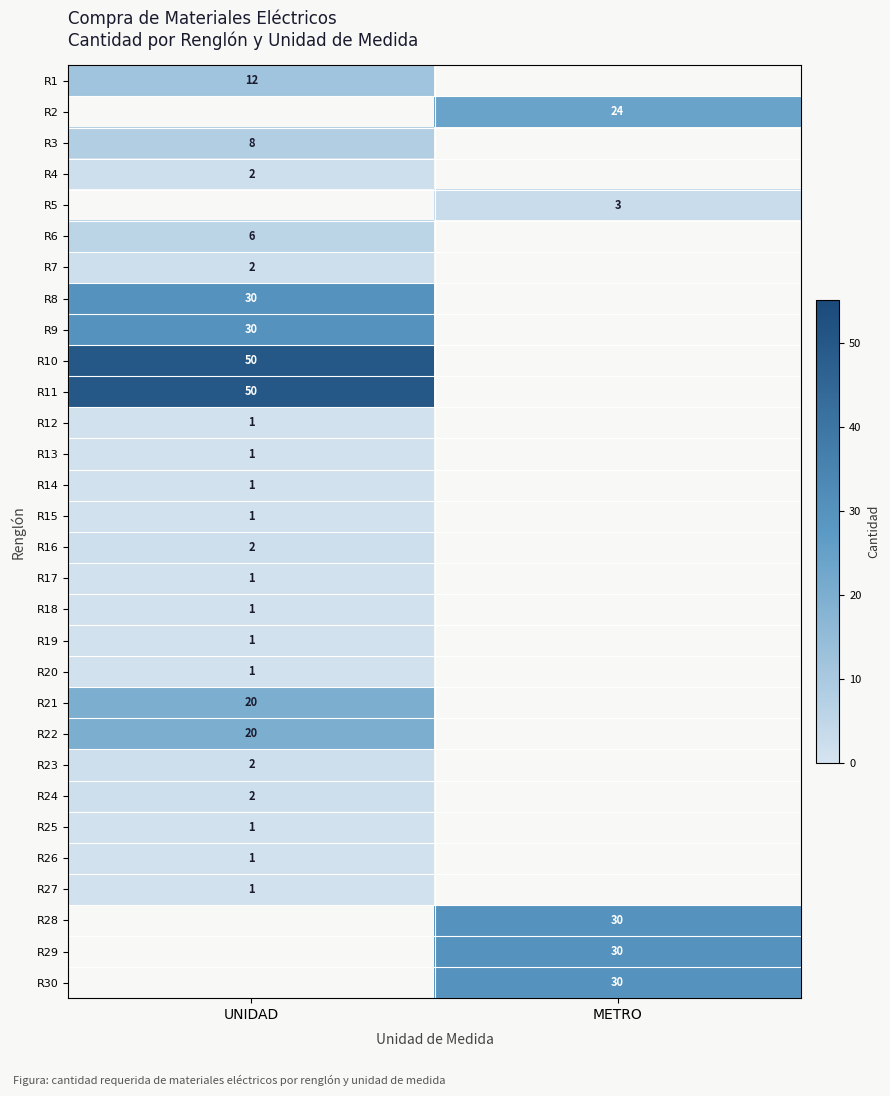

The R22 series shows 31 at UNIDAD. True or false?

False